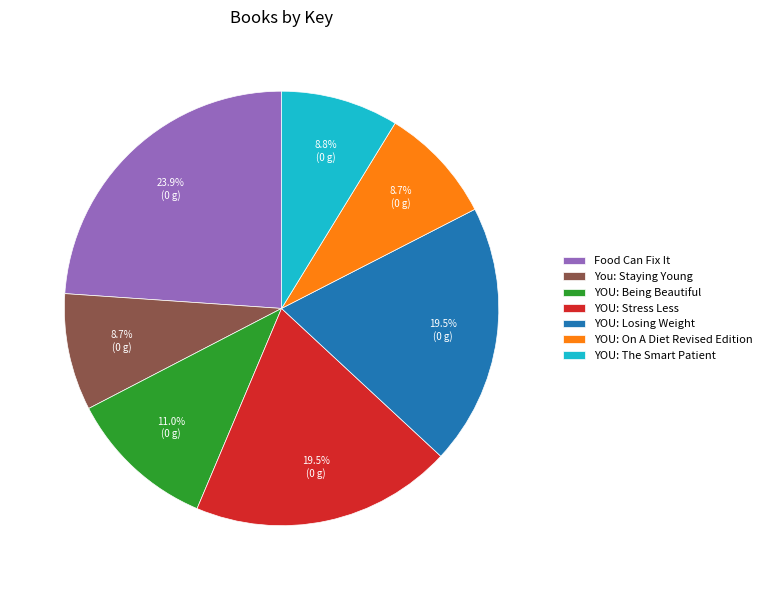

Does any single category account for the majority?

No